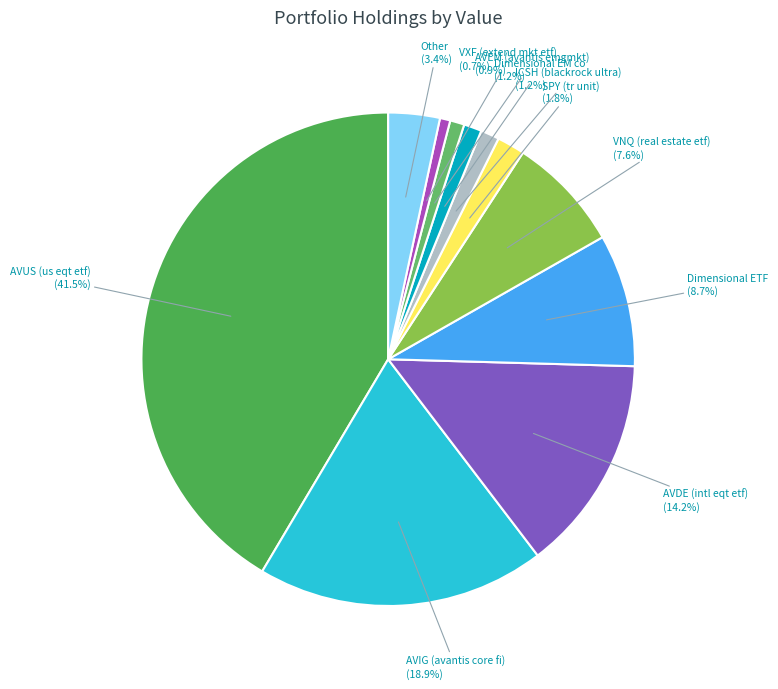

Which has a higher value, VXF (extend mkt etf) or Dimensional ETF?

Dimensional ETF